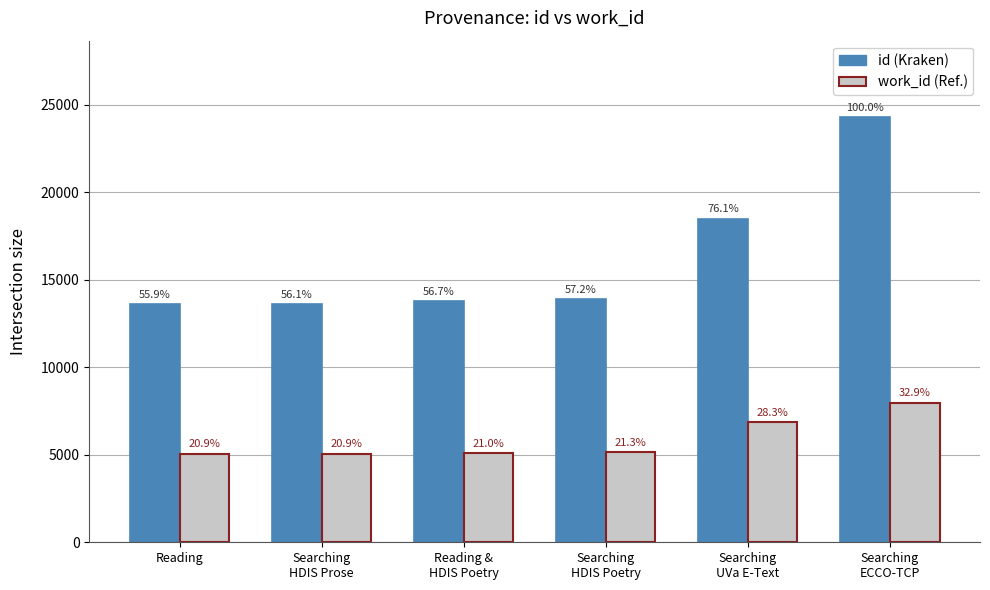

Are the bars grouped side by side (vs. stacked)?

Yes